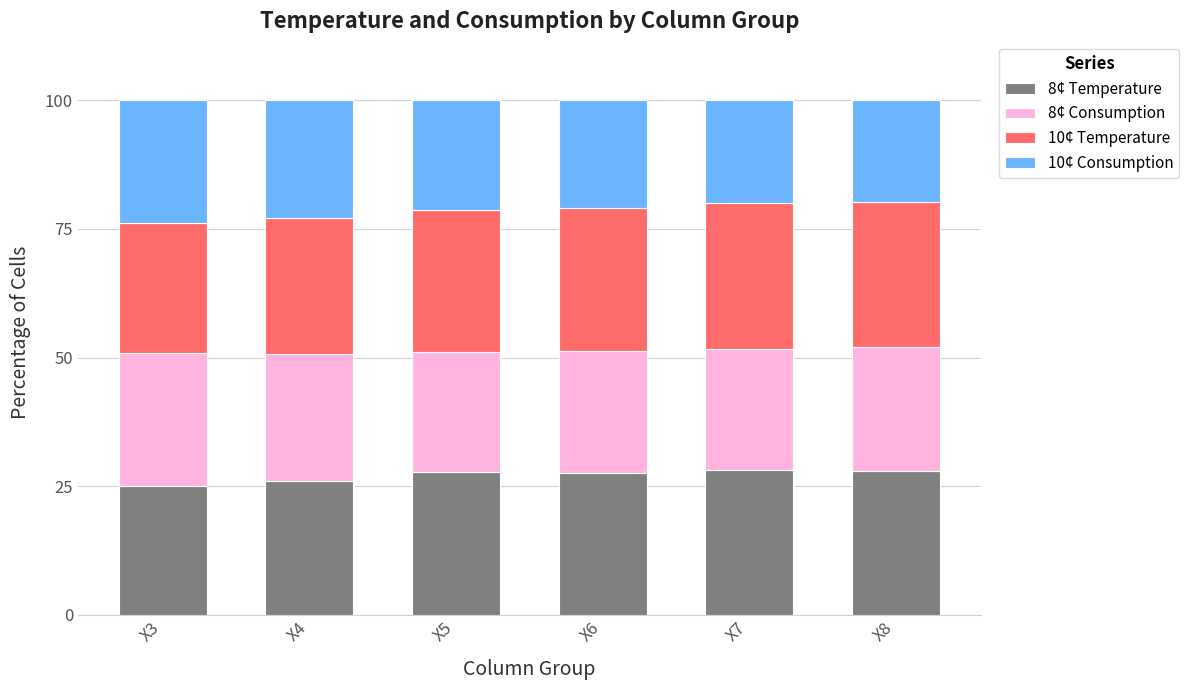

What is the value of the 8¢ Temperature bar at the 2nd from the left?

26.0